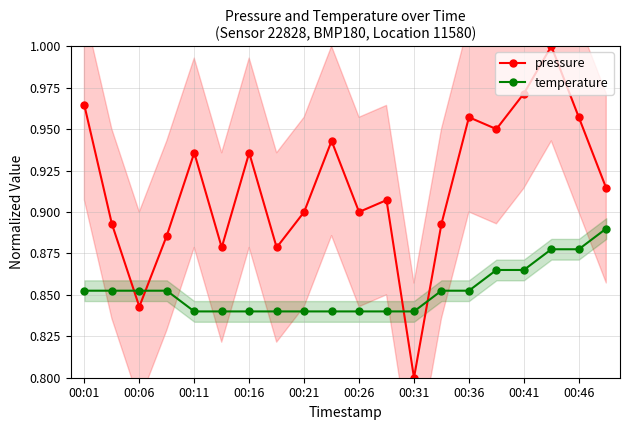

Where is the first local minimum for pressure?

00:06